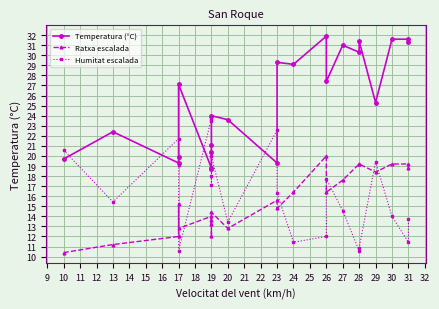

What are all the series names shown in the legend?

Temperatura (°C), Ratxa escalada, Humitat escalada